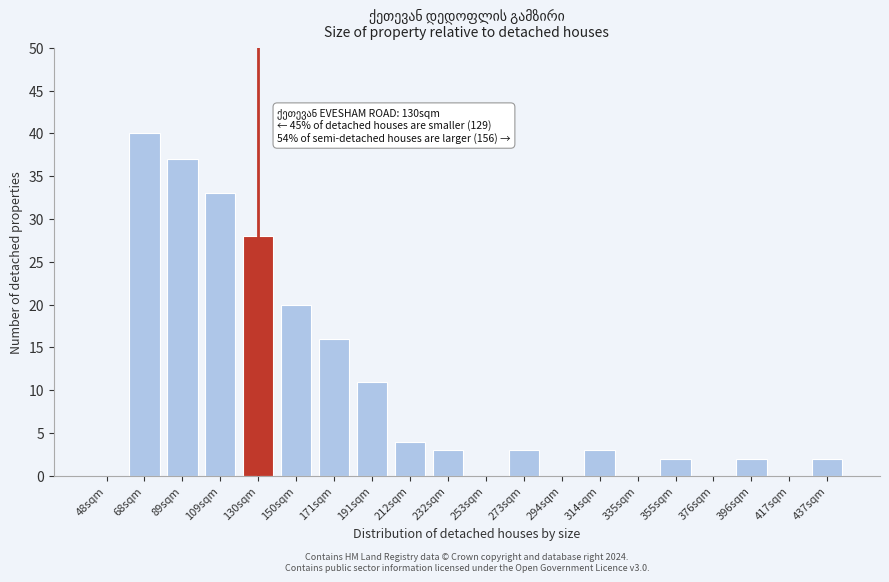

Reading left to right, transcribe all the data shown in this chart.

48sqm=0	68sqm=40	89sqm=37	109sqm=33	130sqm=28	150sqm=20	171sqm=16	191sqm=11	212sqm=4	232sqm=3	253sqm=0	273sqm=3	294sqm=0	314sqm=3	335sqm=0	355sqm=2	376sqm=0	396sqm=2	417sqm=0	437sqm=2